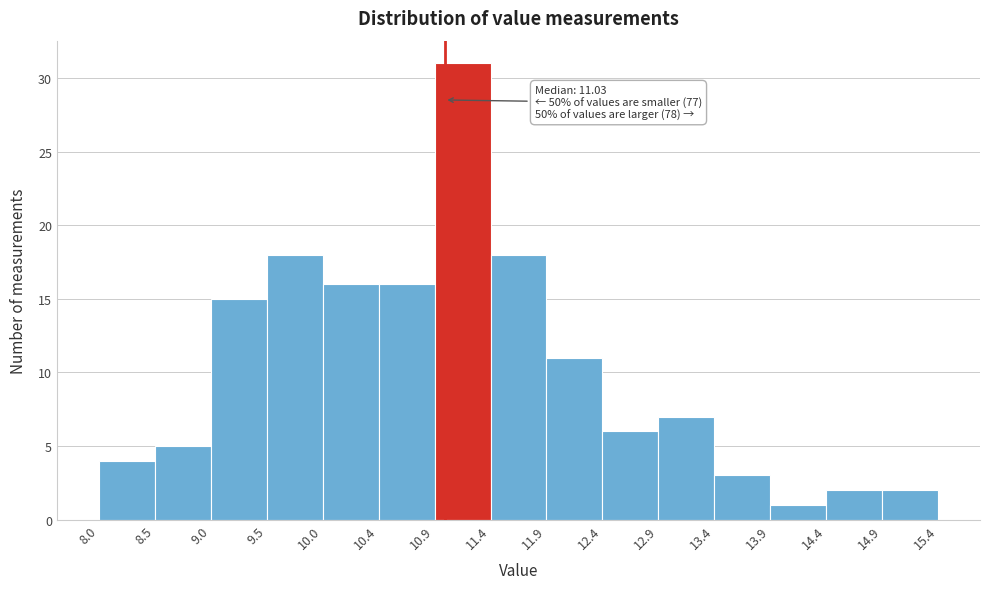

Over which range of the x-axis is the bar tallest?

10.9 to 11.4